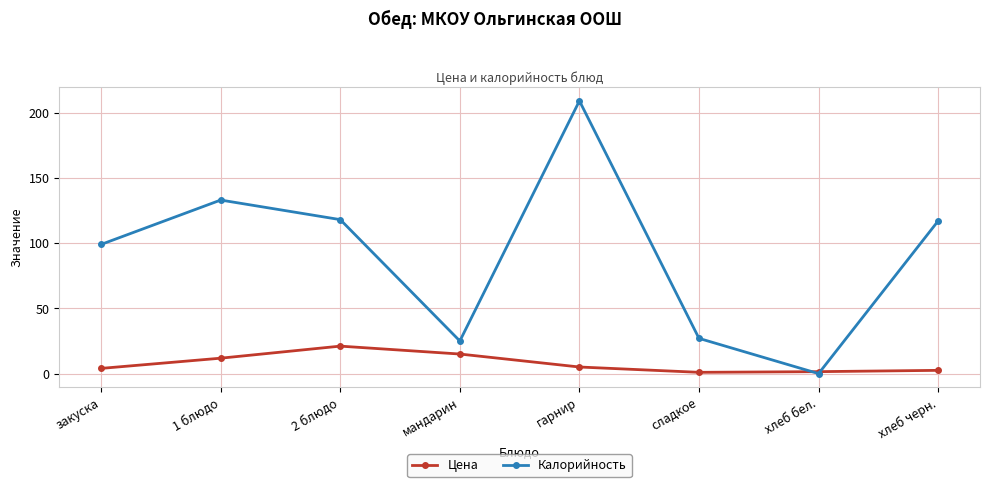

At which category is the sum across all series the highest?

гарнир